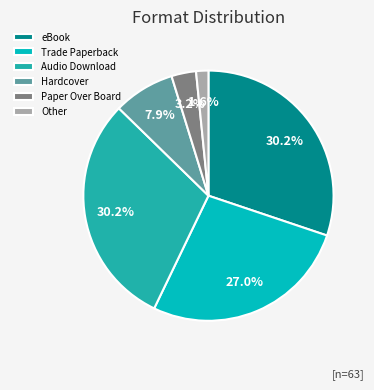

Is Paper Over Board the majority of the pie?

No